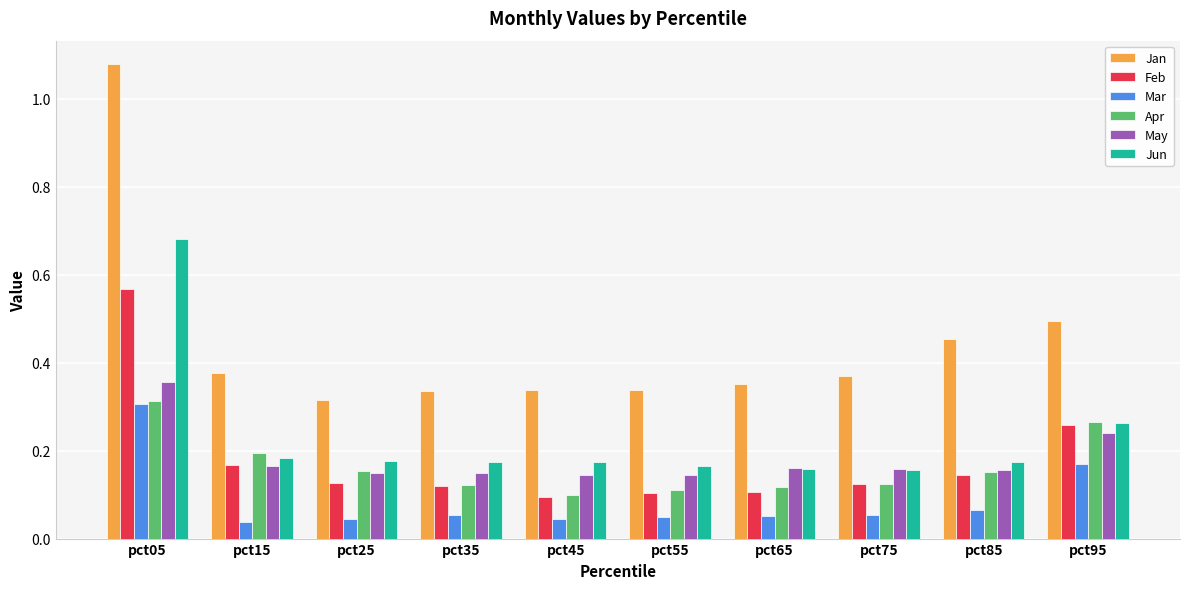

At how many categories does at least one series exceed 0?

10